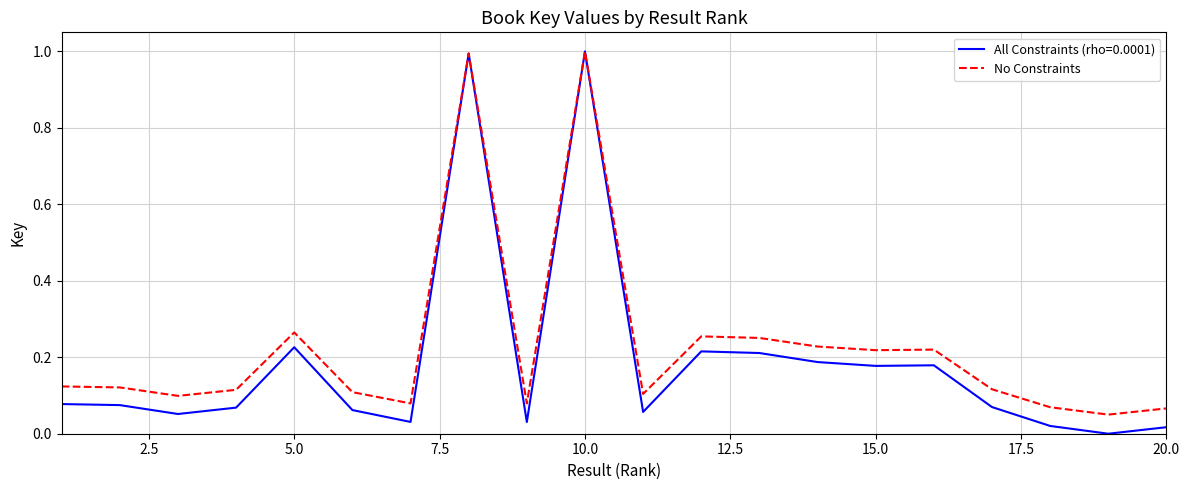

What is the maximum value for No Constraints?

1.0